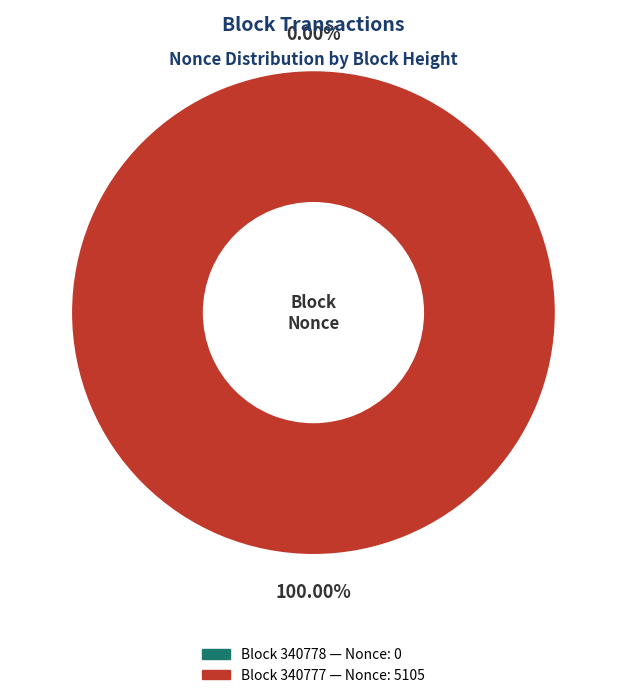

Rank the categories by value from highest to lowest.

340777, 340778